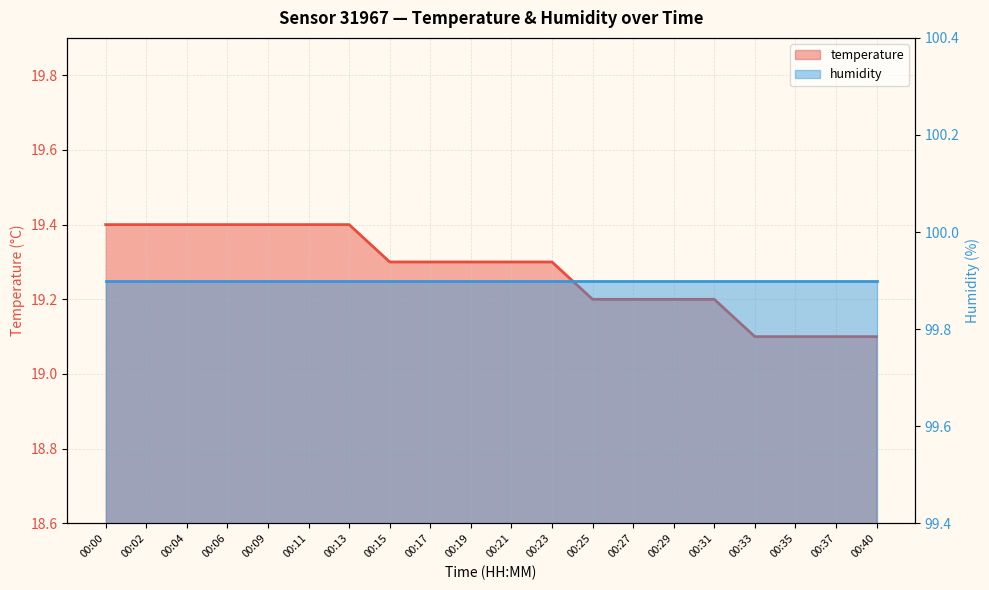

List the labels in order of value, largest first.

00:00, 00:02, 00:04, 00:06, 00:09, 00:11, 00:13, 00:15, 00:17, 00:19, 00:21, 00:23, 00:25, 00:27, 00:29, 00:31, 00:33, 00:35, 00:37, 00:40